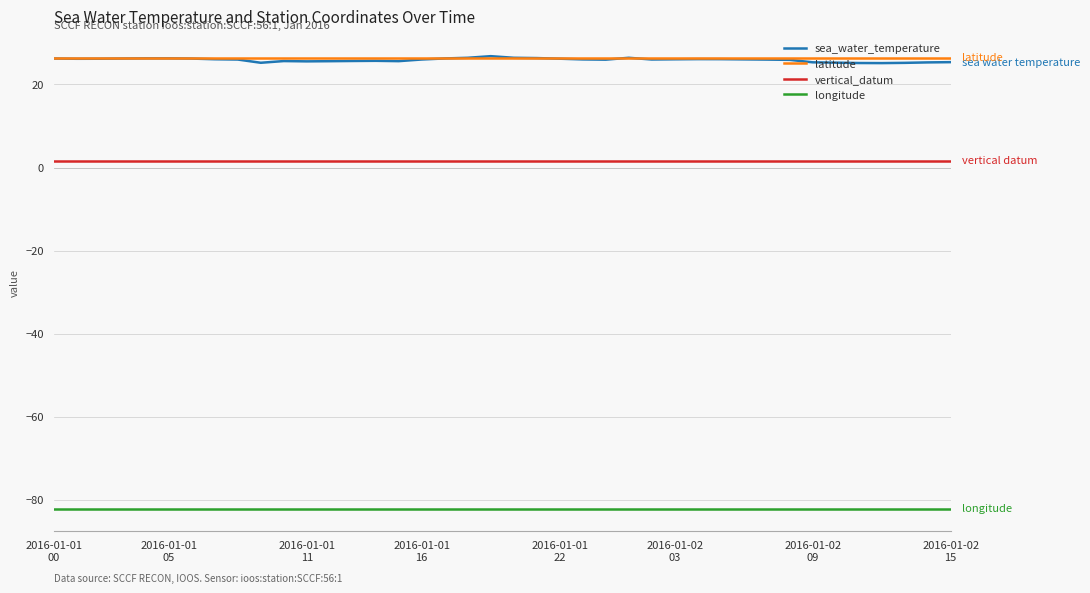

What is the highest value of the longitude series?

-82.1